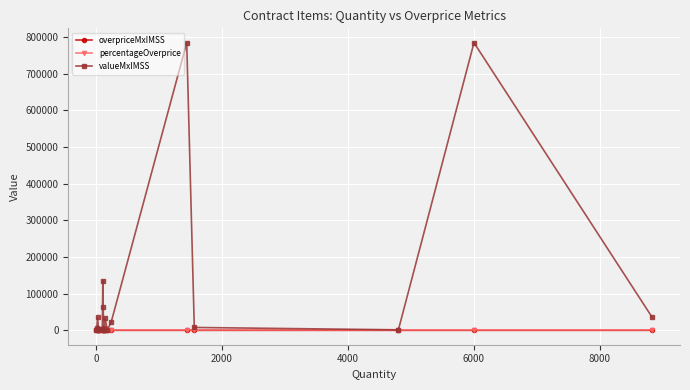

What is the value of the valueMxIMSS point at the 14th from the left?

784392.0